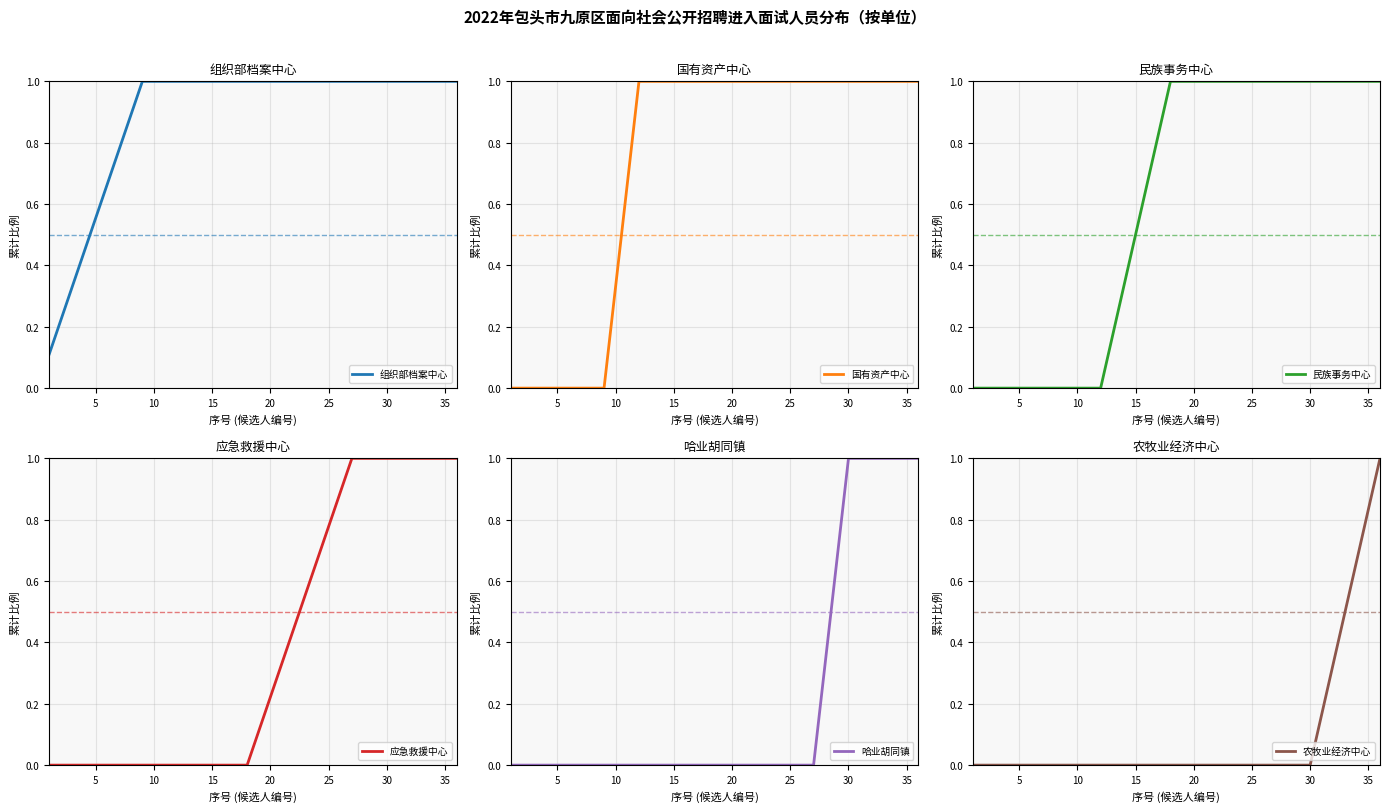

Reading left to right, what are all the values shown in this chart?

组织部档案中心: 0.1	0.2	0.3	0.4	0.6	0.7	0.8	0.9	1.0	1.0	1.0	1.0	1.0	1.0	1.0	1.0	1.0	1.0	1.0	1.0	1.0	1.0	1.0	1.0	1.0	1.0	1.0	1.0	1.0	1.0	1.0	1.0	1.0	1.0	1.0	1.0
国有资产中心: 0.0	0.0	0.0	0.0	0.0	0.0	0.0	0.0	0.0	0.3	0.7	1.0	1.0	1.0	1.0	1.0	1.0	1.0	1.0	1.0	1.0	1.0	1.0	1.0	1.0	1.0	1.0	1.0	1.0	1.0	1.0	1.0	1.0	1.0	1.0	1.0
民族事务中心: 0.0	0.0	0.0	0.0	0.0	0.0	0.0	0.0	0.0	0.0	0.0	0.0	0.2	0.3	0.5	0.7	0.8	1.0	1.0	1.0	1.0	1.0	1.0	1.0	1.0	1.0	1.0	1.0	1.0	1.0	1.0	1.0	1.0	1.0	1.0	1.0
应急救援中心: 0.0	0.0	0.0	0.0	0.0	0.0	0.0	0.0	0.0	0.0	0.0	0.0	0.0	0.0	0.0	0.0	0.0	0.0	0.1	0.2	0.3	0.4	0.6	0.7	0.8	0.9	1.0	1.0	1.0	1.0	1.0	1.0	1.0	1.0	1.0	1.0
哈业胡同镇: 0.0	0.0	0.0	0.0	0.0	0.0	0.0	0.0	0.0	0.0	0.0	0.0	0.0	0.0	0.0	0.0	0.0	0.0	0.0	0.0	0.0	0.0	0.0	0.0	0.0	0.0	0.0	0.3	0.7	1.0	1.0	1.0	1.0	1.0	1.0	1.0
农牧业经济中心: 0.0	0.0	0.0	0.0	0.0	0.0	0.0	0.0	0.0	0.0	0.0	0.0	0.0	0.0	0.0	0.0	0.0	0.0	0.0	0.0	0.0	0.0	0.0	0.0	0.0	0.0	0.0	0.0	0.0	0.0	0.2	0.3	0.5	0.7	0.8	1.0